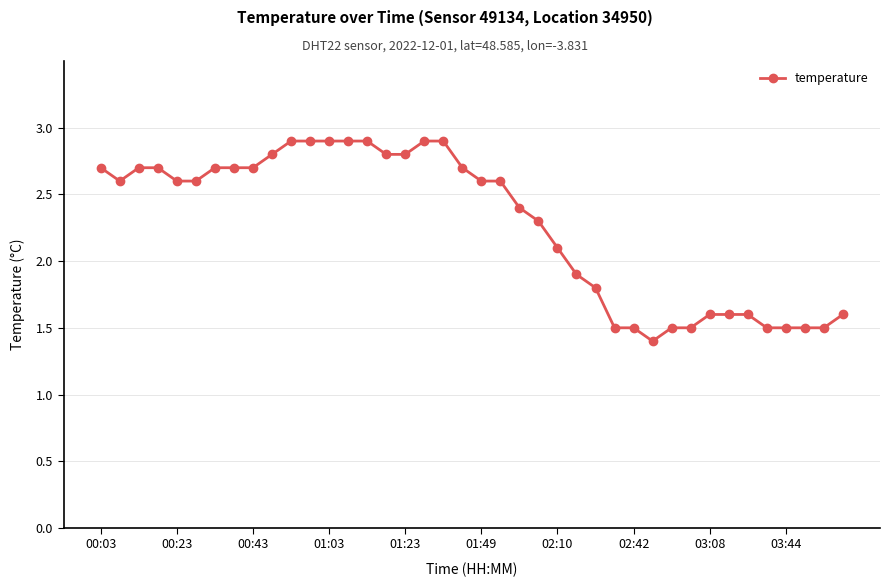

What is the difference between the maximum and minimum values?

1.5